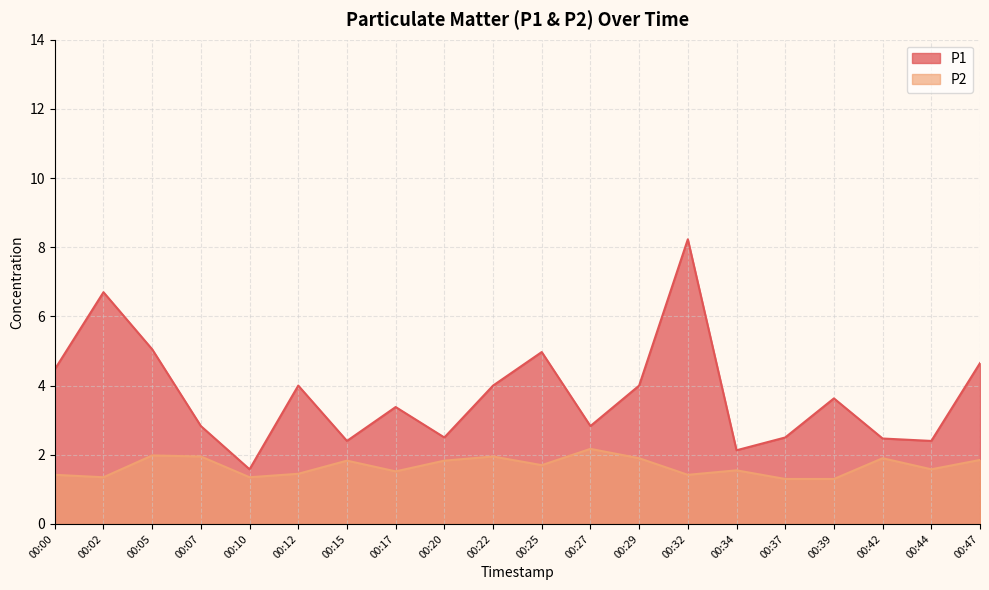

True or false: P1 has a value of 4.1 at 00:44.

False